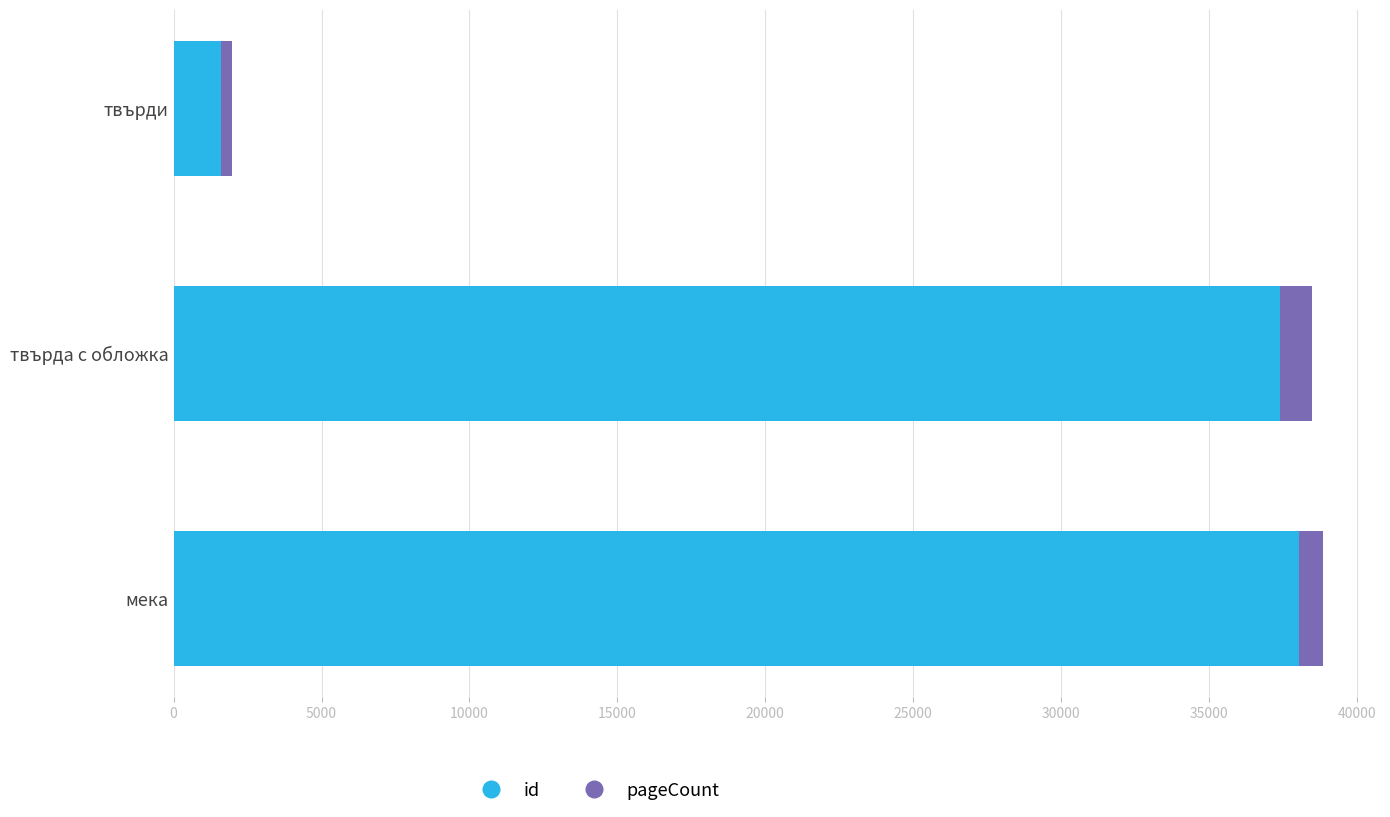

The value of id at твърди is 1618. True or false?

True